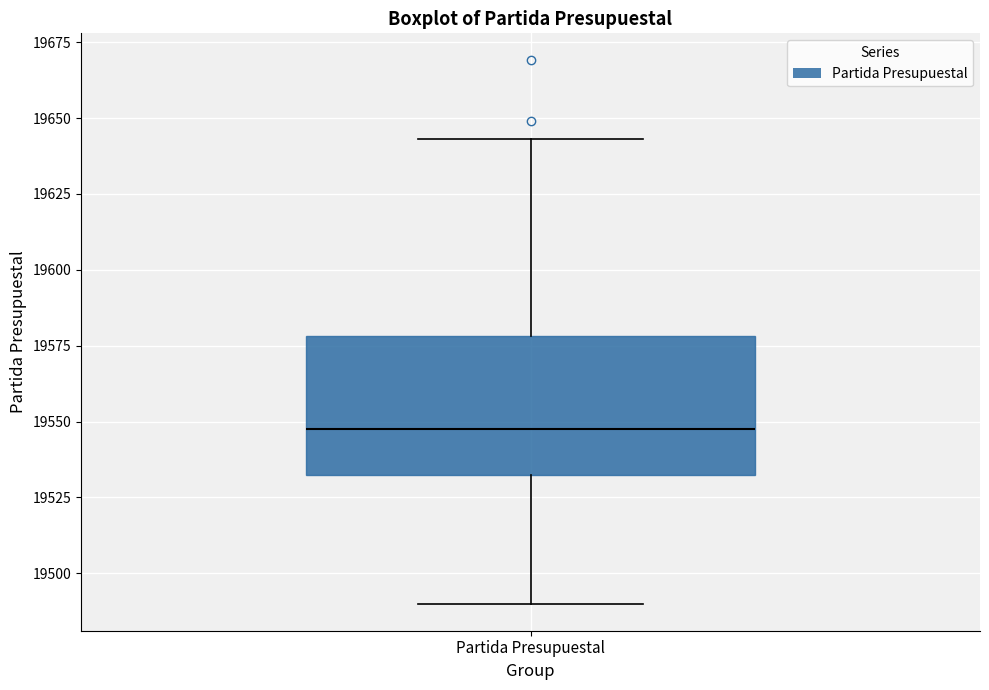

Where is the upper edge of the box for Partida Presupuestal on the y-axis? The values are not printed on the chart, so give them approximately, as read against the axis.

19580